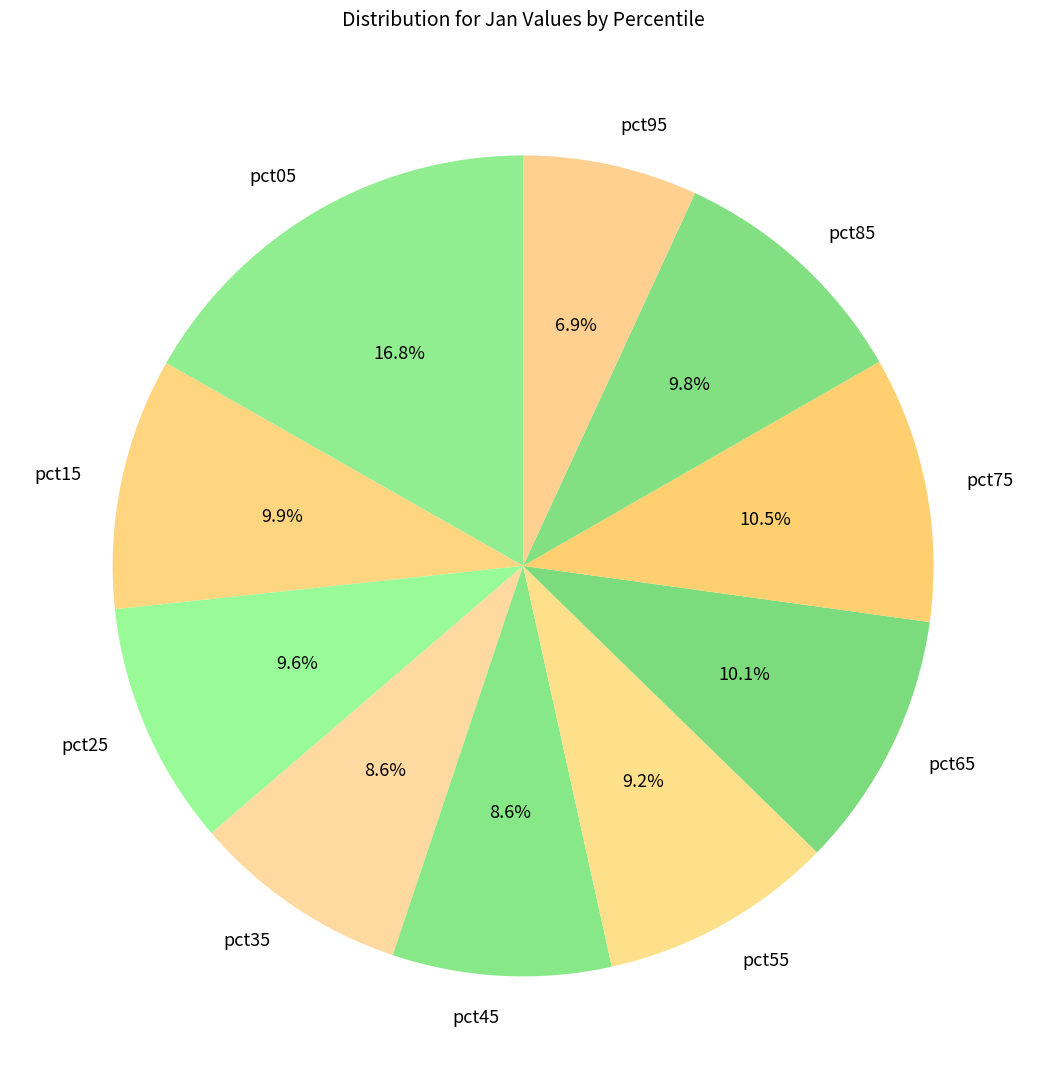

Which category has the smallest portion of the pie?

pct95